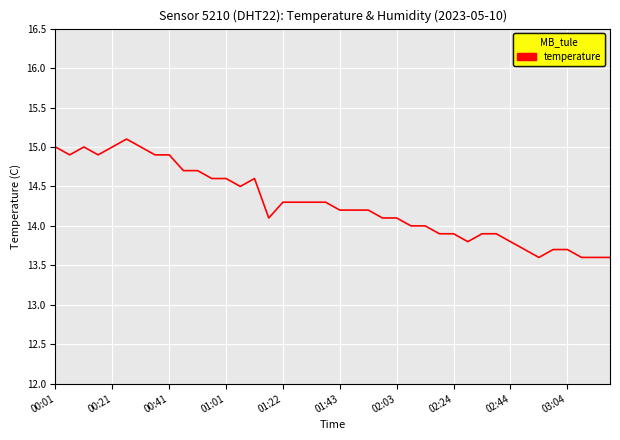

Reading left to right, what are all the values shown in this chart?

15.0	14.9	15.0	14.9	15.0	15.1	15.0	14.9	14.9	14.7	14.7	14.6	14.6	14.5	14.6	14.1	14.3	14.3	14.3	14.3	14.2	14.2	14.2	14.1	14.1	14.0	14.0	13.9	13.9	13.8	13.9	13.9	13.8	13.7	13.6	13.7	13.7	13.6	13.6	13.6